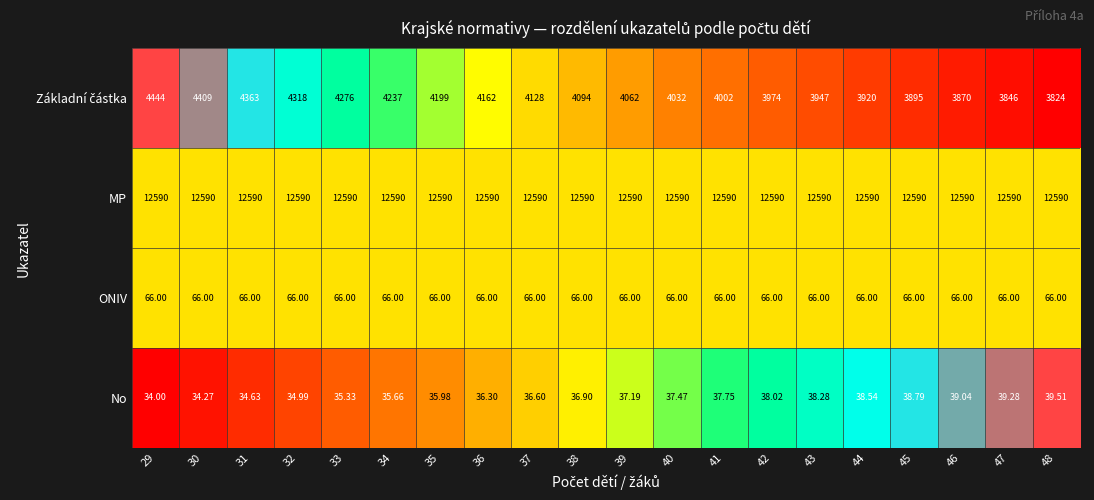

Which series has the largest total across all categories?

MP